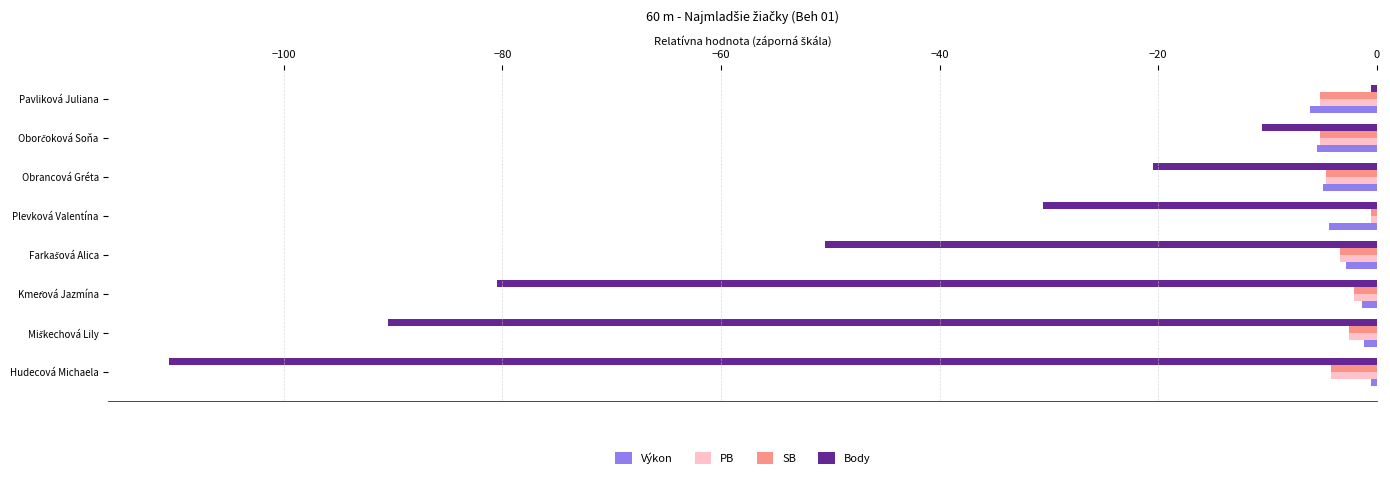

What is the difference between the maximum and minimum values in the PB series?

4.7